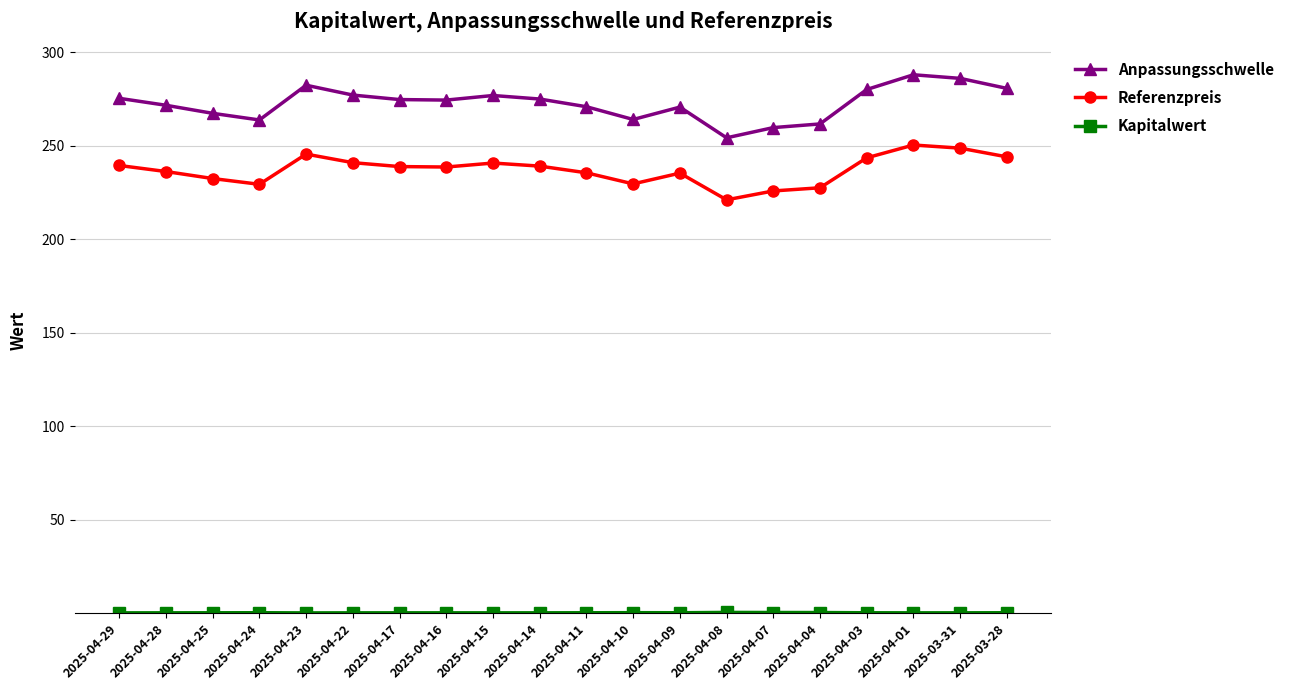

The Referenzpreis series shows 229.3 at 2025-04-24. True or false?

True